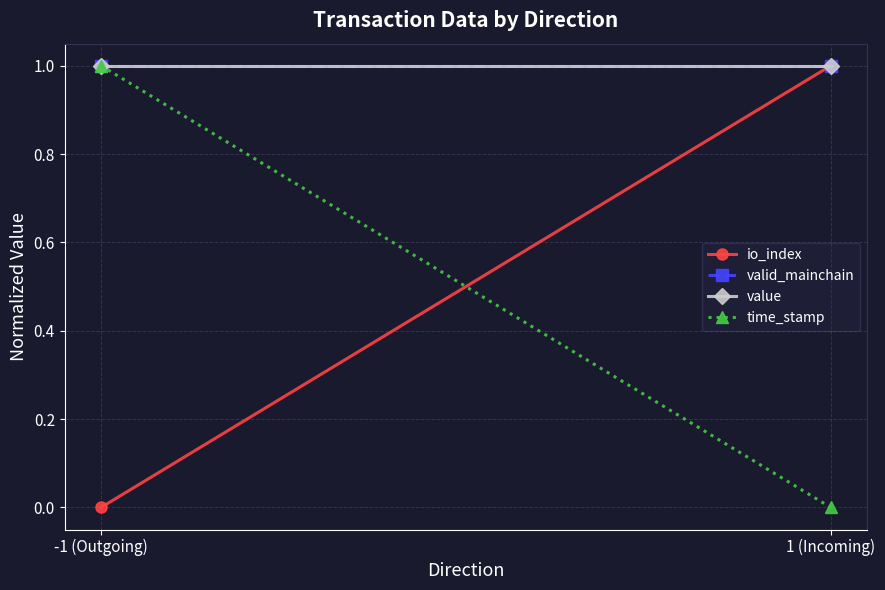

List the series in order of their peak value, lowest first.

io_index, valid_mainchain, value, time_stamp